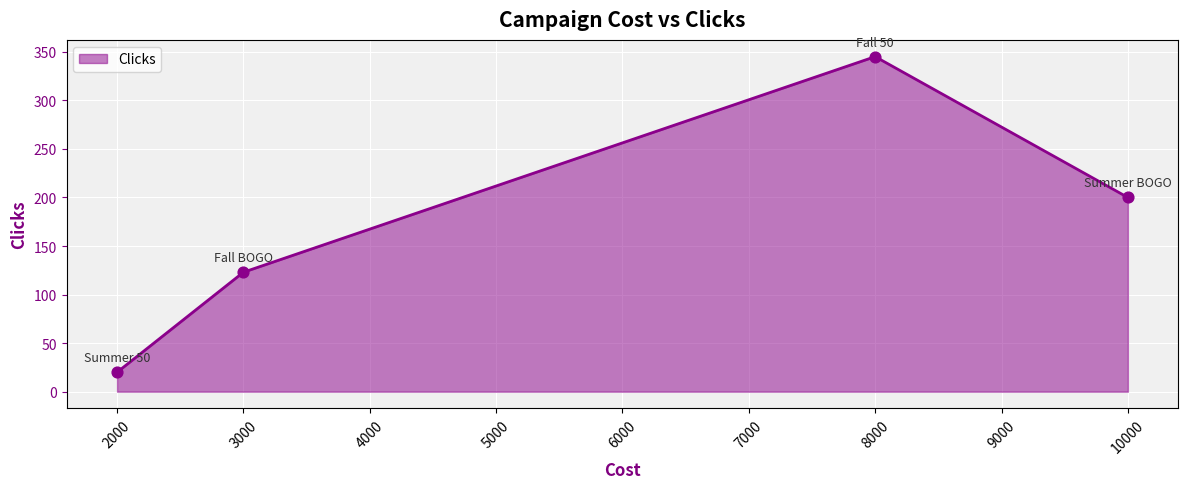

What is the change in value from 2000 to 8000?

+325